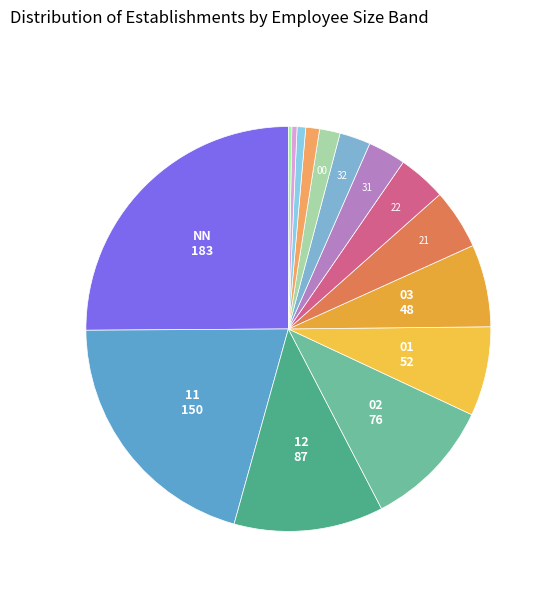

Rank the categories by value from highest to lowest.

NN, 11, 12, 02, 01, 03, 21, 22, 31, 32, 00, 10, 20, 13, 33